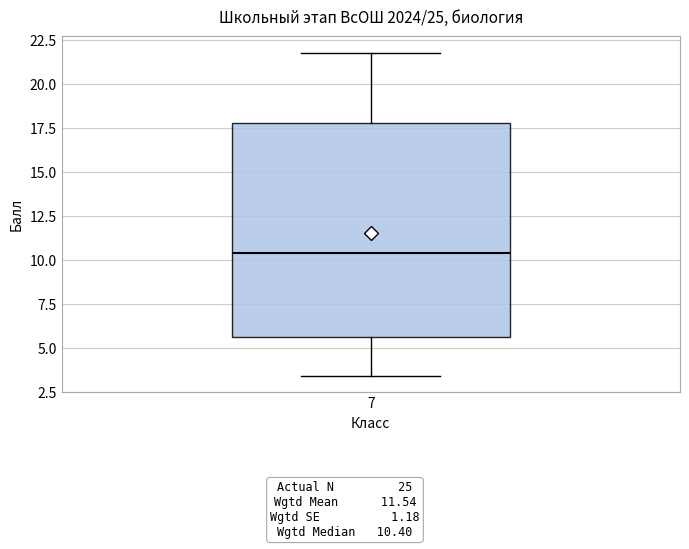

Read this box plot against the y-axis: the position of the median line, the range covered by the box, and the ends of both whiskers. The values are not printed on the chart, so give them approximately, as read against the axis.

median 10.5, box 5.5 to 18.0, whiskers 3.5 to 22.0